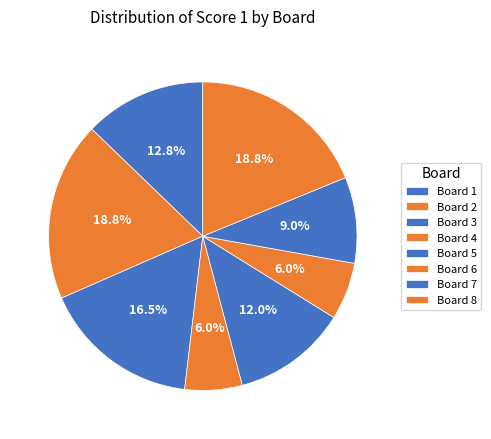

Count the number of slices in the pie.

8